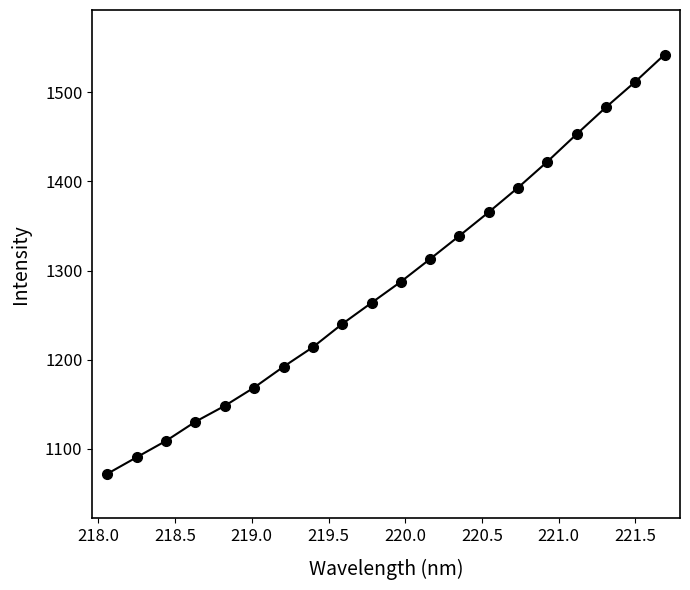

Reading right to left, extract all data points from this chart.

1542.5	1512.1	1483.4	1453.2	1422.3	1393.1	1365.6	1339.1	1313.0	1287.4	1263.7	1240.0	1213.9	1192.0	1168.6	1148.1	1130.3	1108.8	1090.4	1071.9